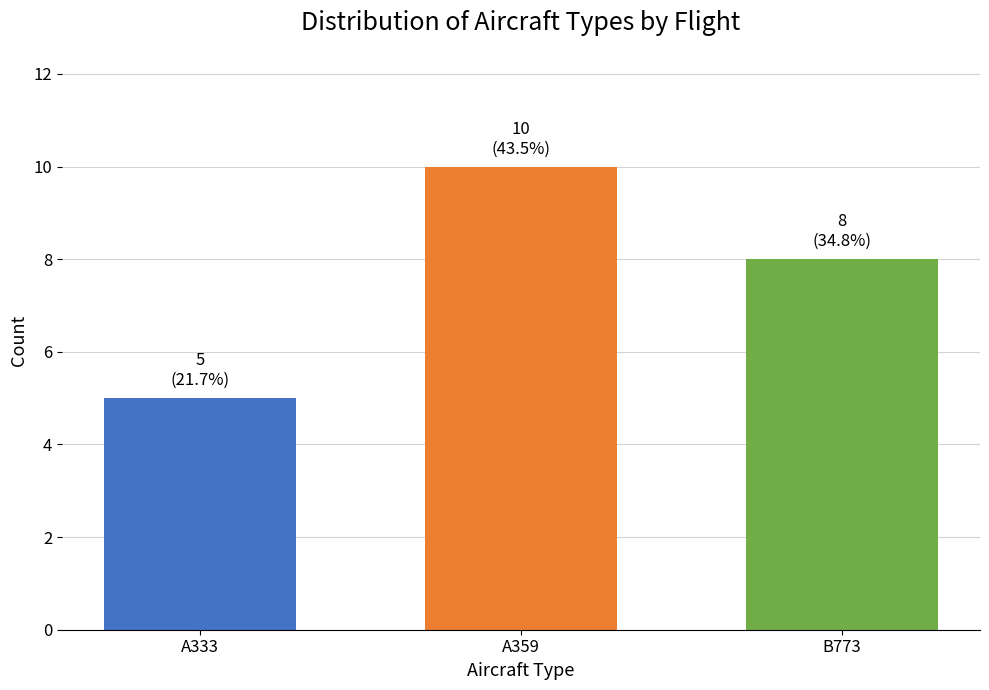

What is the change in value from A333 to B773?

+3